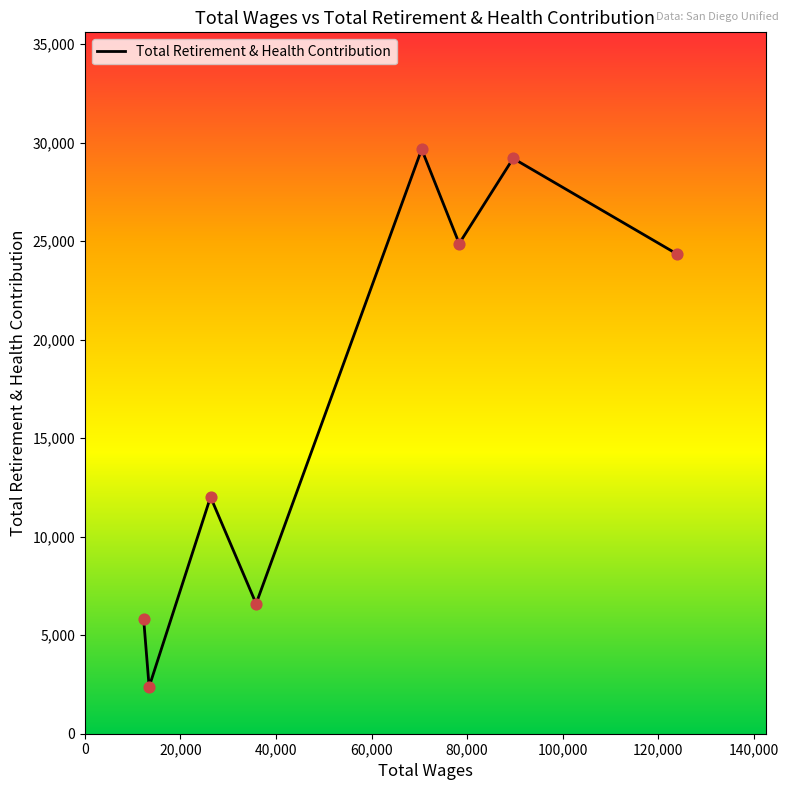

What is the greatest value displayed?

29661